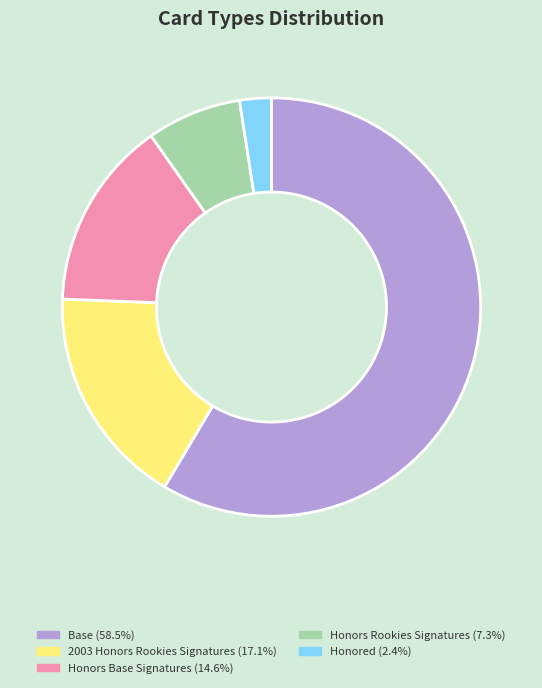

Is there a majority slice in this chart?

Yes